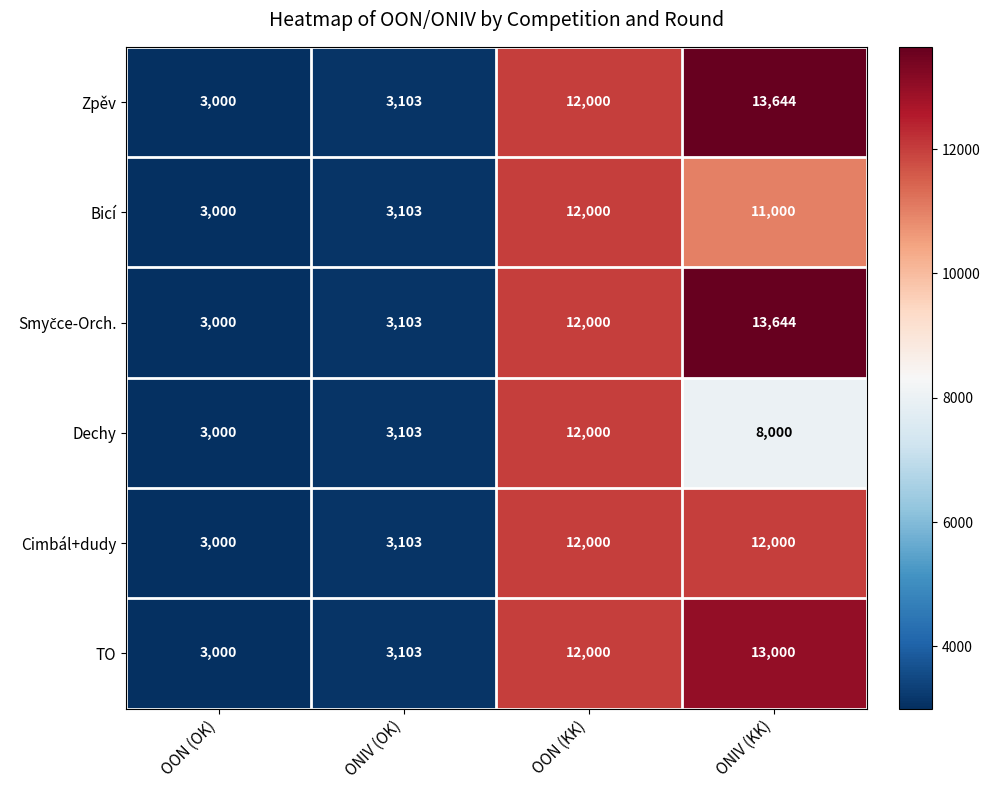

At which label is TO closest to 8000?

OON (KK)